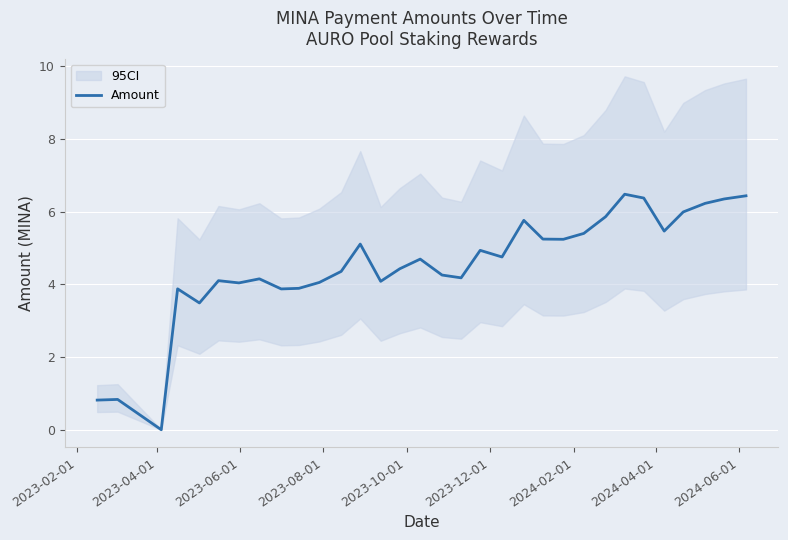

What is the maximum value for Amount?

6.5